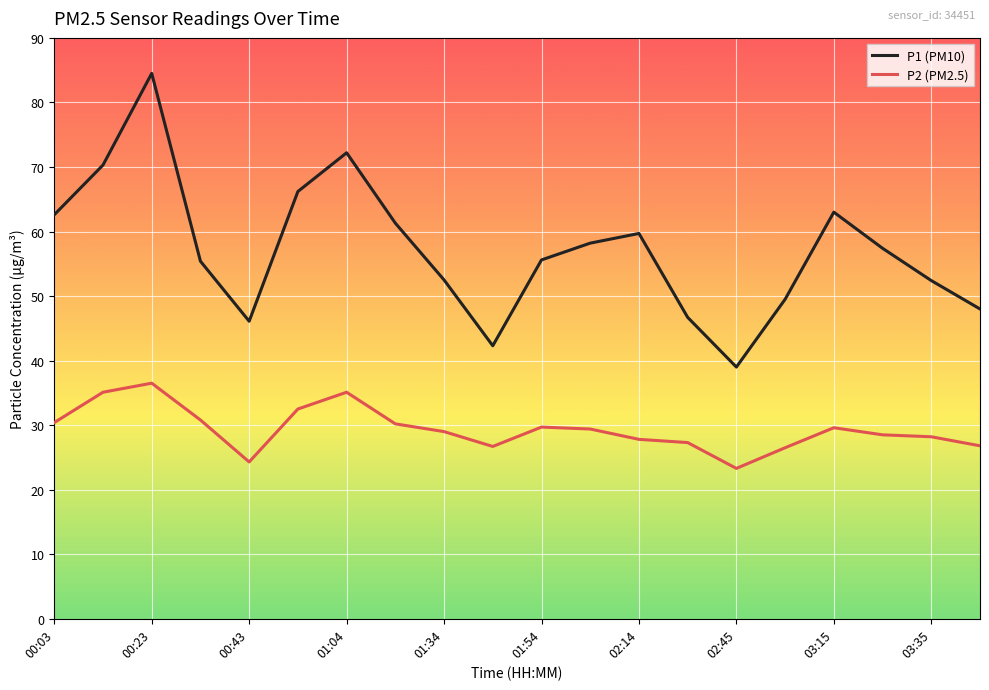

True or false: P2 (PM2.5) and P1 (PM10) cross at least once.

False